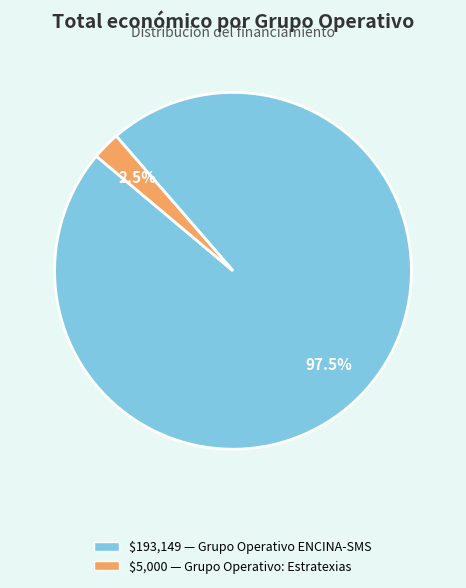

Does any single category account for the majority?

Yes